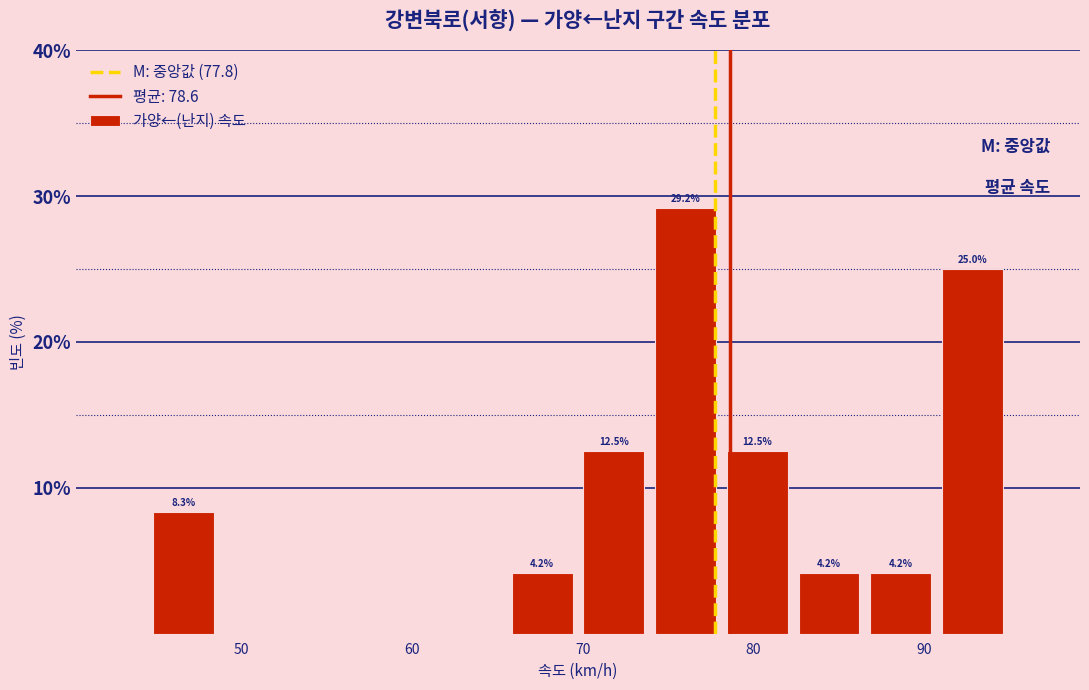

Which range on the x-axis has the tallest bar?

74 to 78